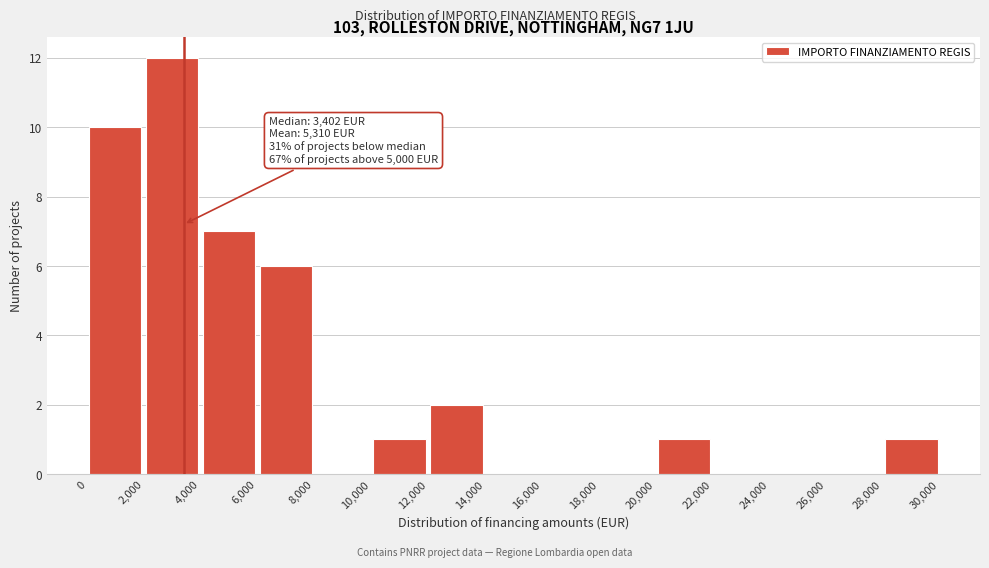

Which range on the x-axis has the tallest bar?

2,000 to 4,000